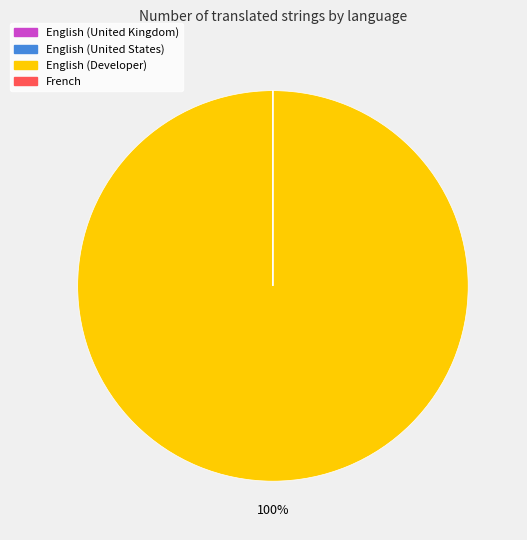

To the nearest percent, what is the difference between the largest and smallest slice percentages?

100%